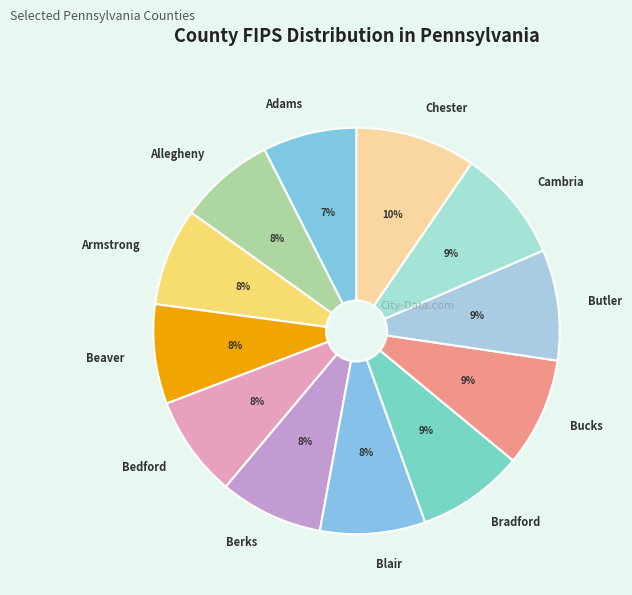

To the nearest percent, what percentage of the pie is Bradford?

9%